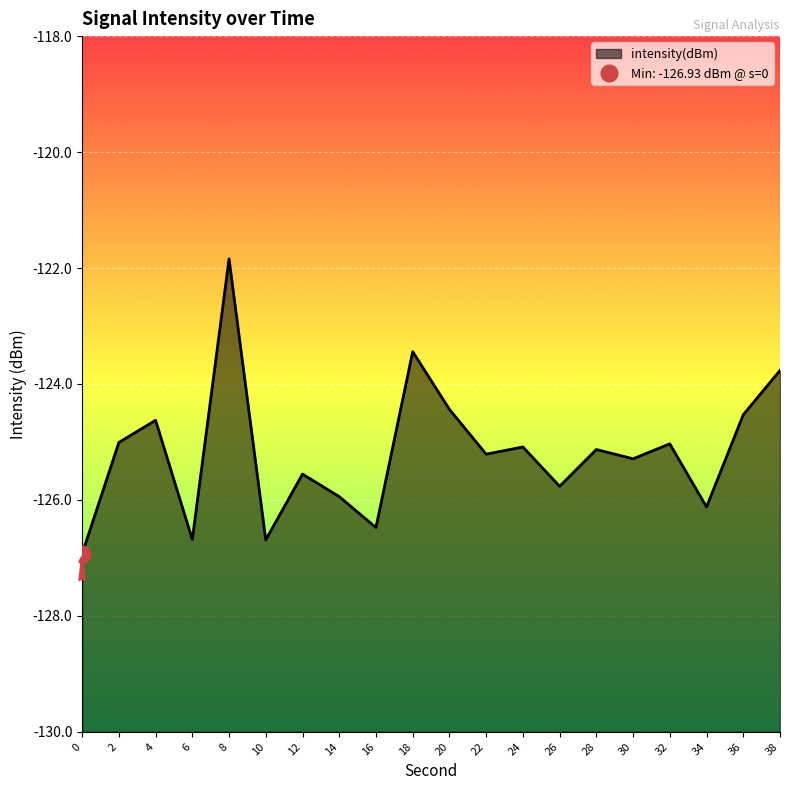

What is the sum of all values?

-2503.6